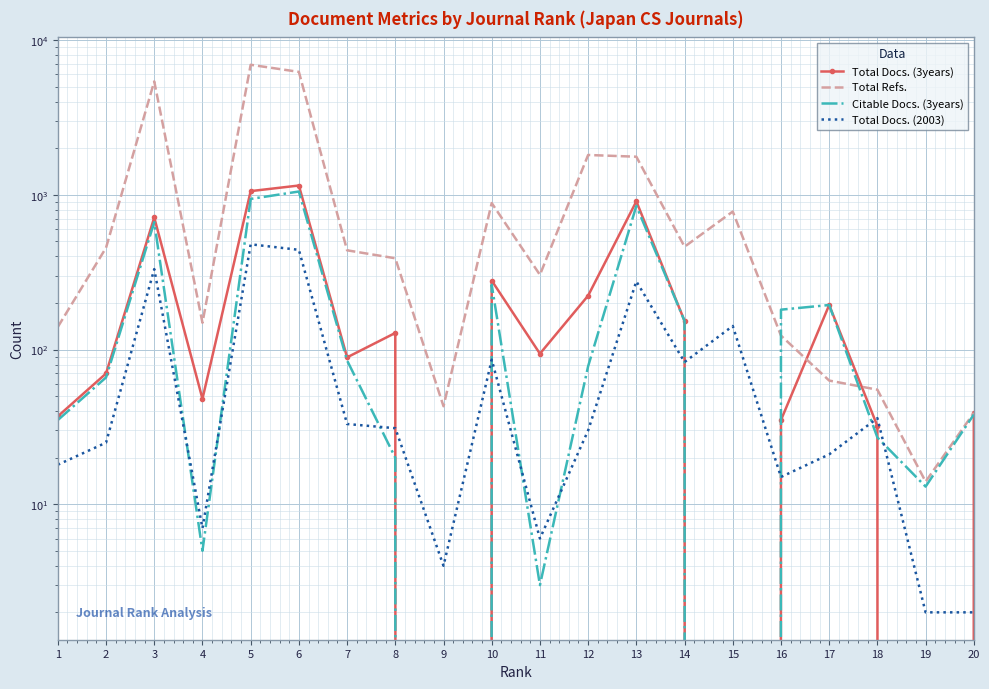

What is the sum of the Citable Docs. (3years) values at 20 and 3?

704